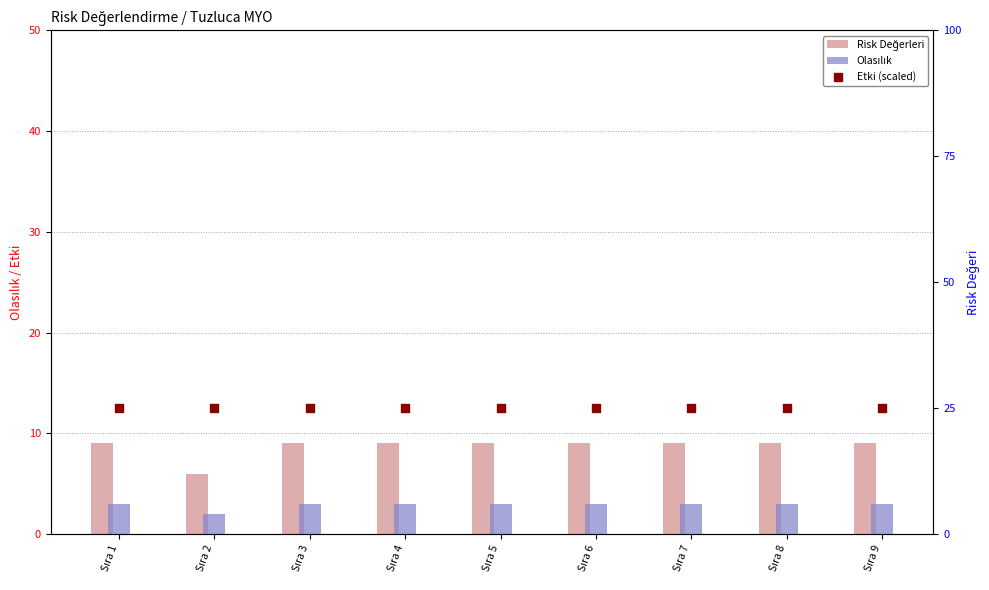

At which category is the sum across all series the highest?

Sıra 1